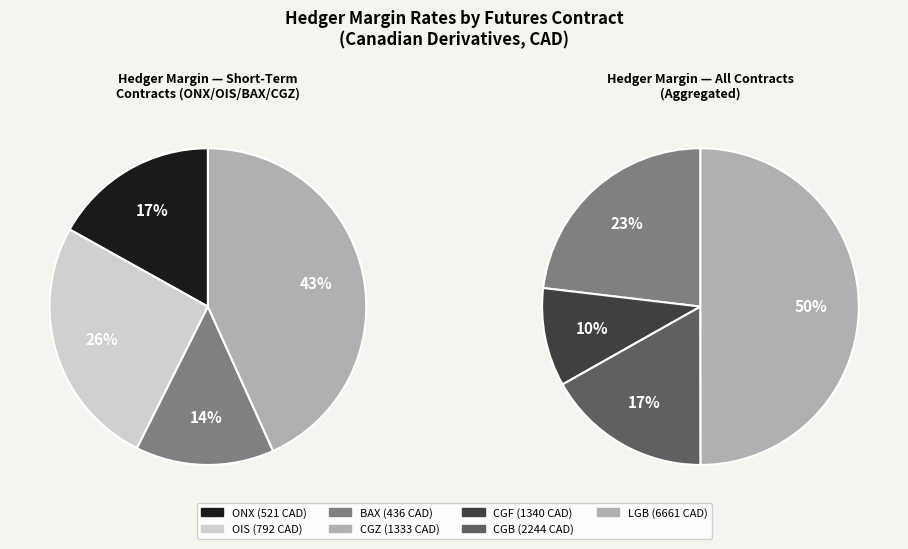

Does SPREAD represent more than half of the total?

No